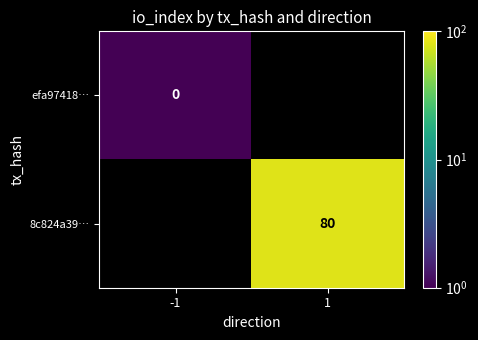

Is the value of efa97418… at -1 greater than the value of 8c824a39… at 1?

No